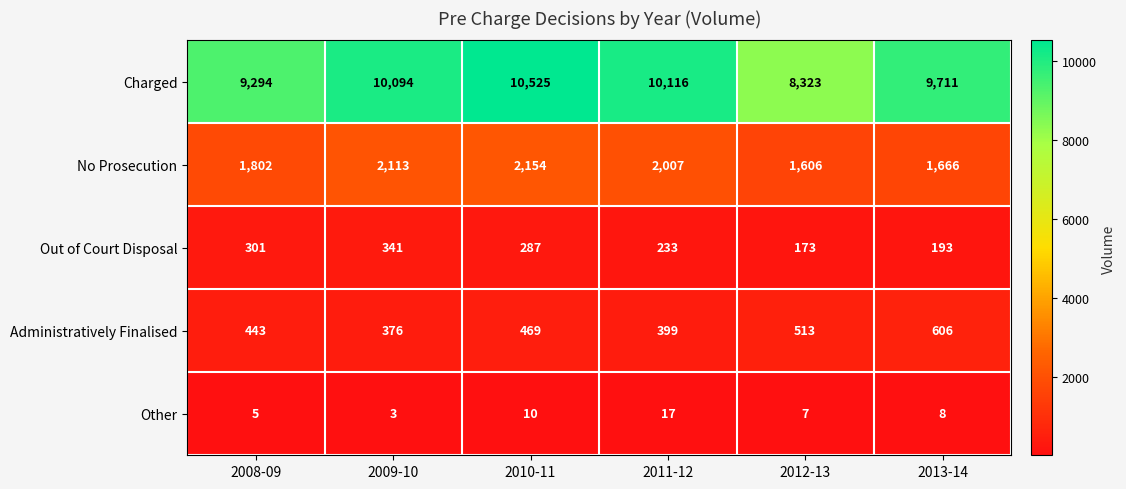

List the series in order of their peak value, lowest first.

Other, Out of Court Disposal, Administratively Finalised, No Prosecution, Charged